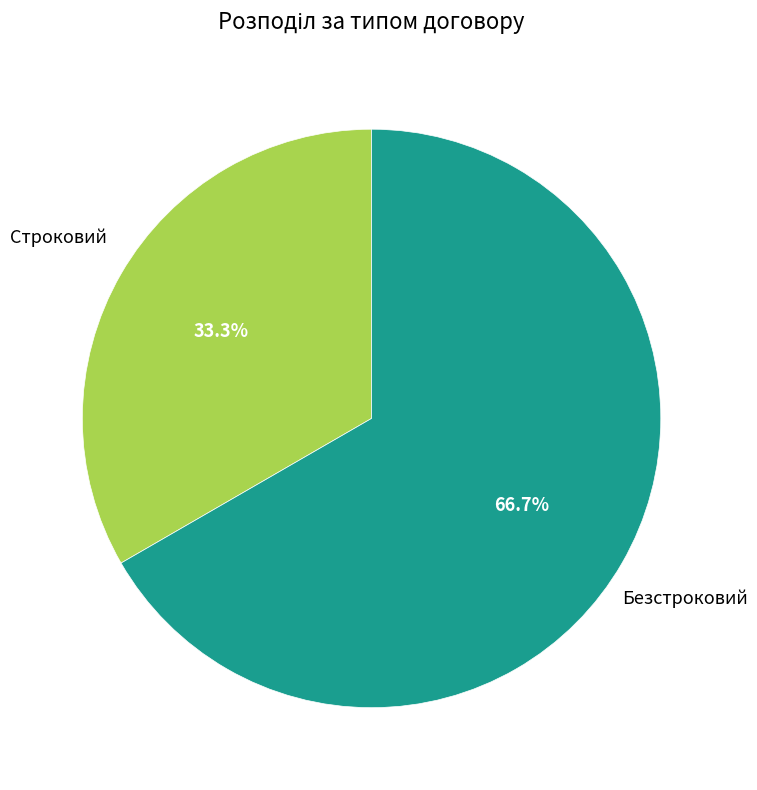

Count the number of slices in the pie.

2